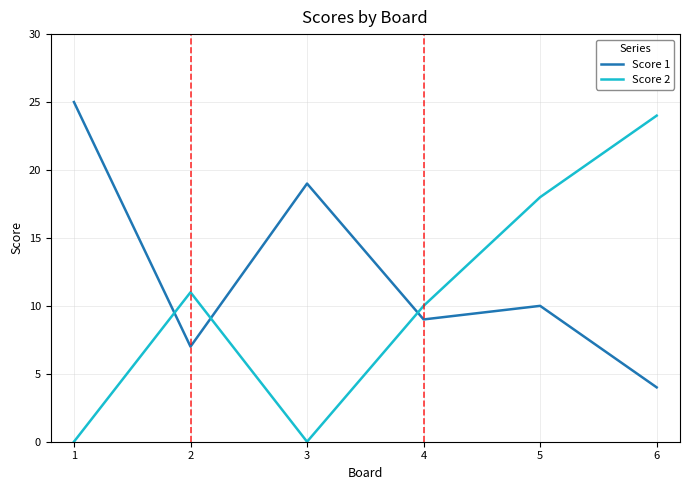

Rank the series at 3 from highest to lowest value.

Score 1, Score 2